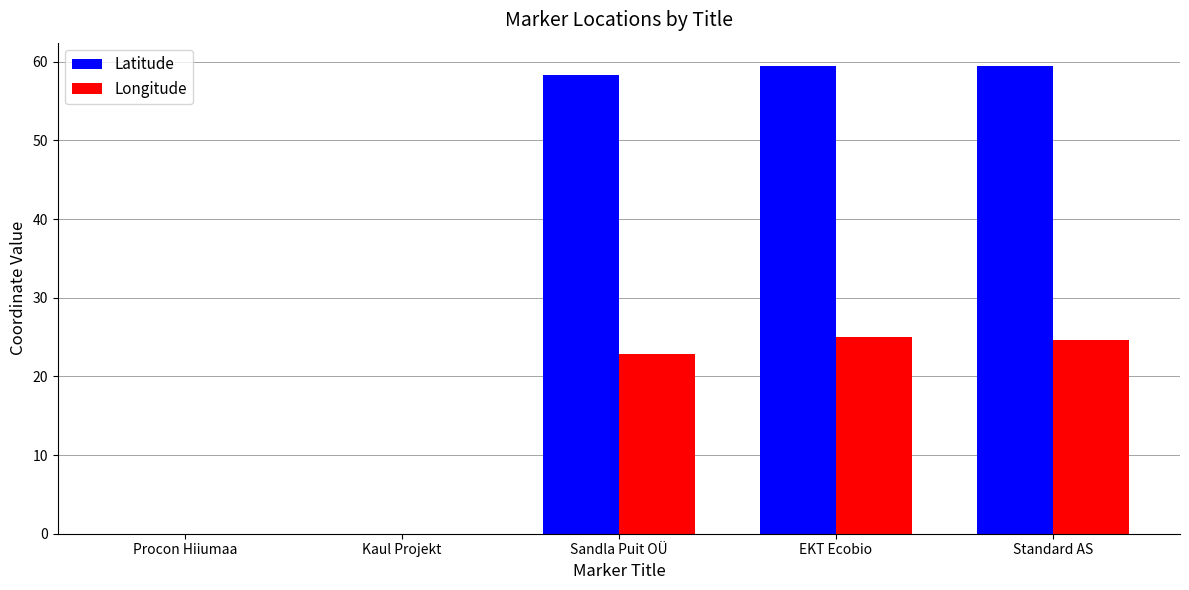

Where does the Latitude series first go above 58?

Sandla Puit OÜ